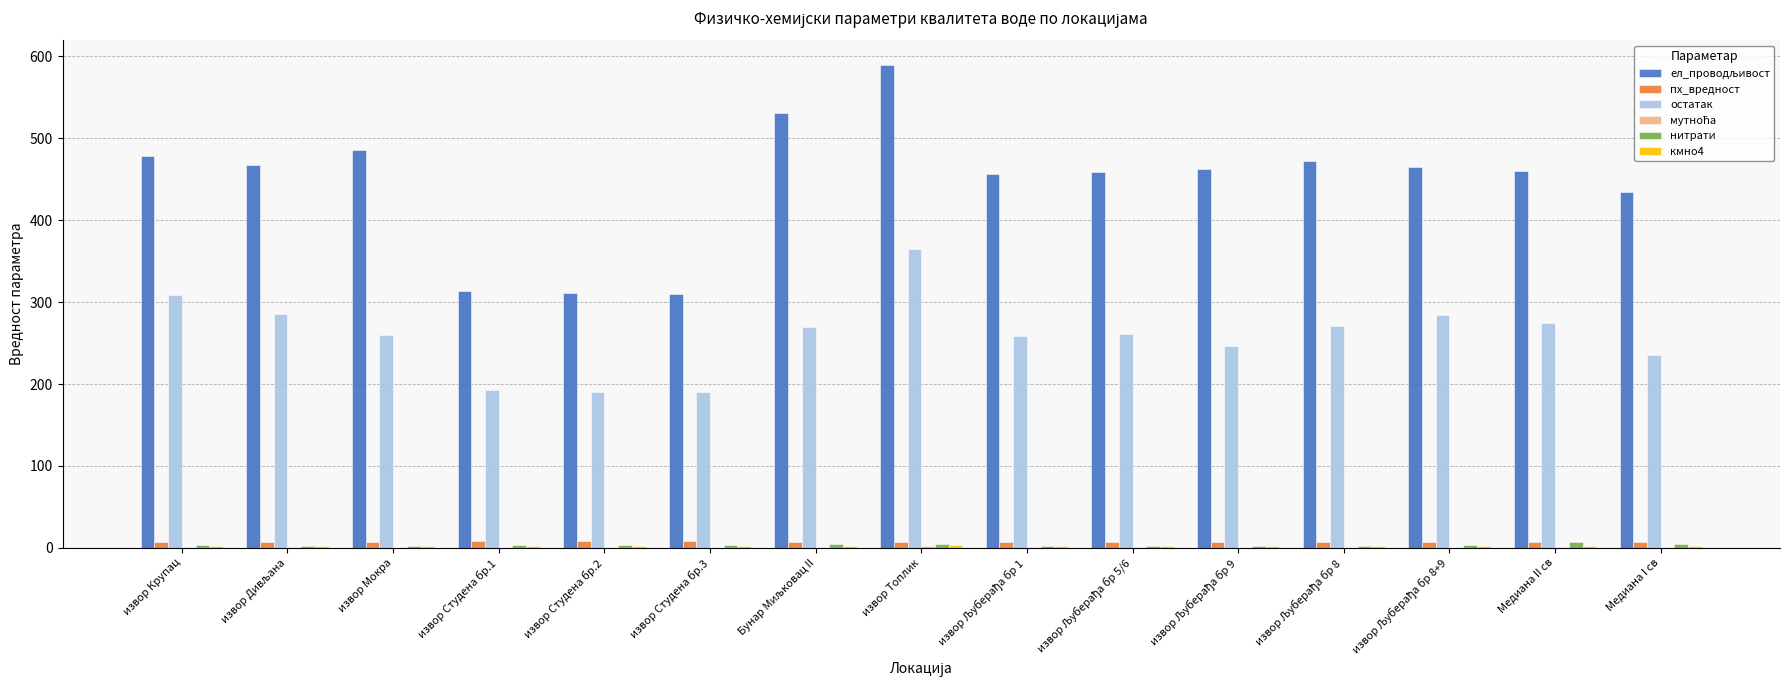

What is the maximum value for остатак?

365.0